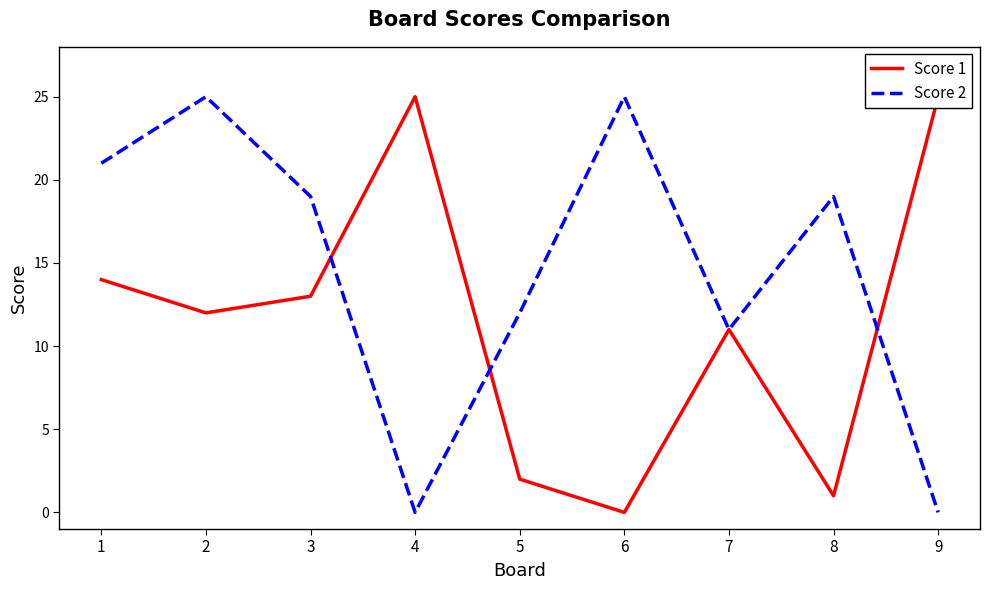

True or false: Score 1 has more than 2 points higher than both neighbors.

False